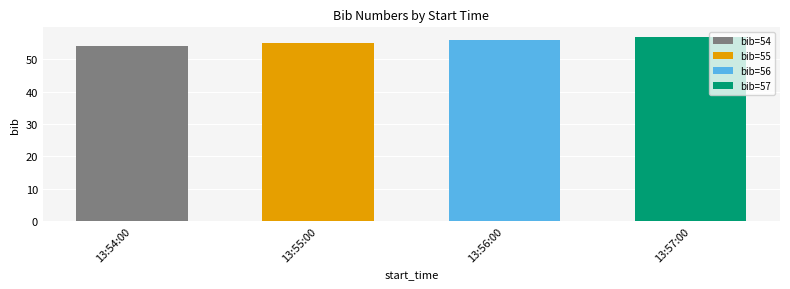

How many categories are shown in the chart?

4